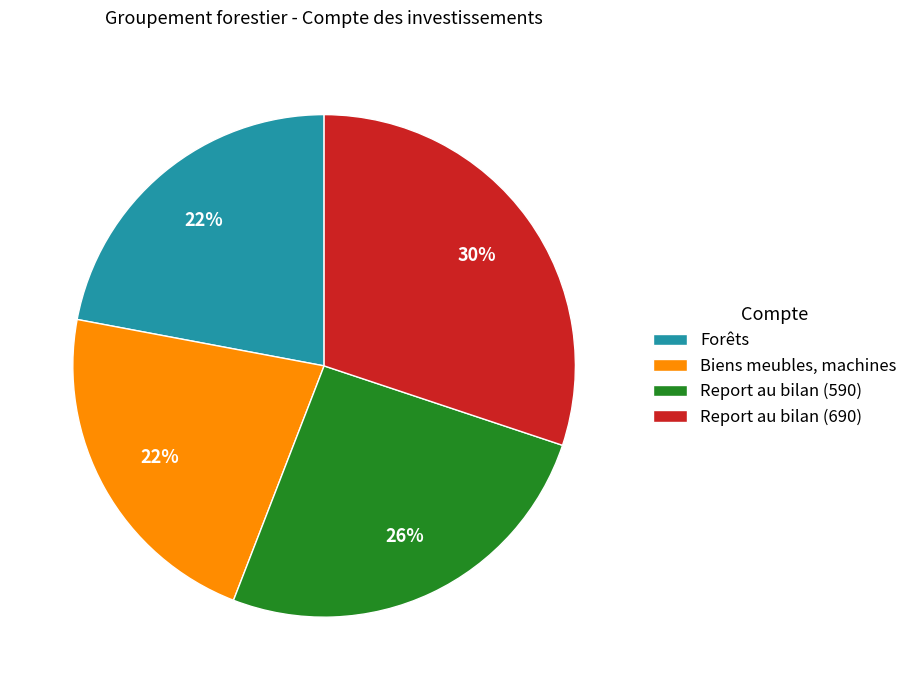

Is it true that Forêts is 8% of the pie?

False